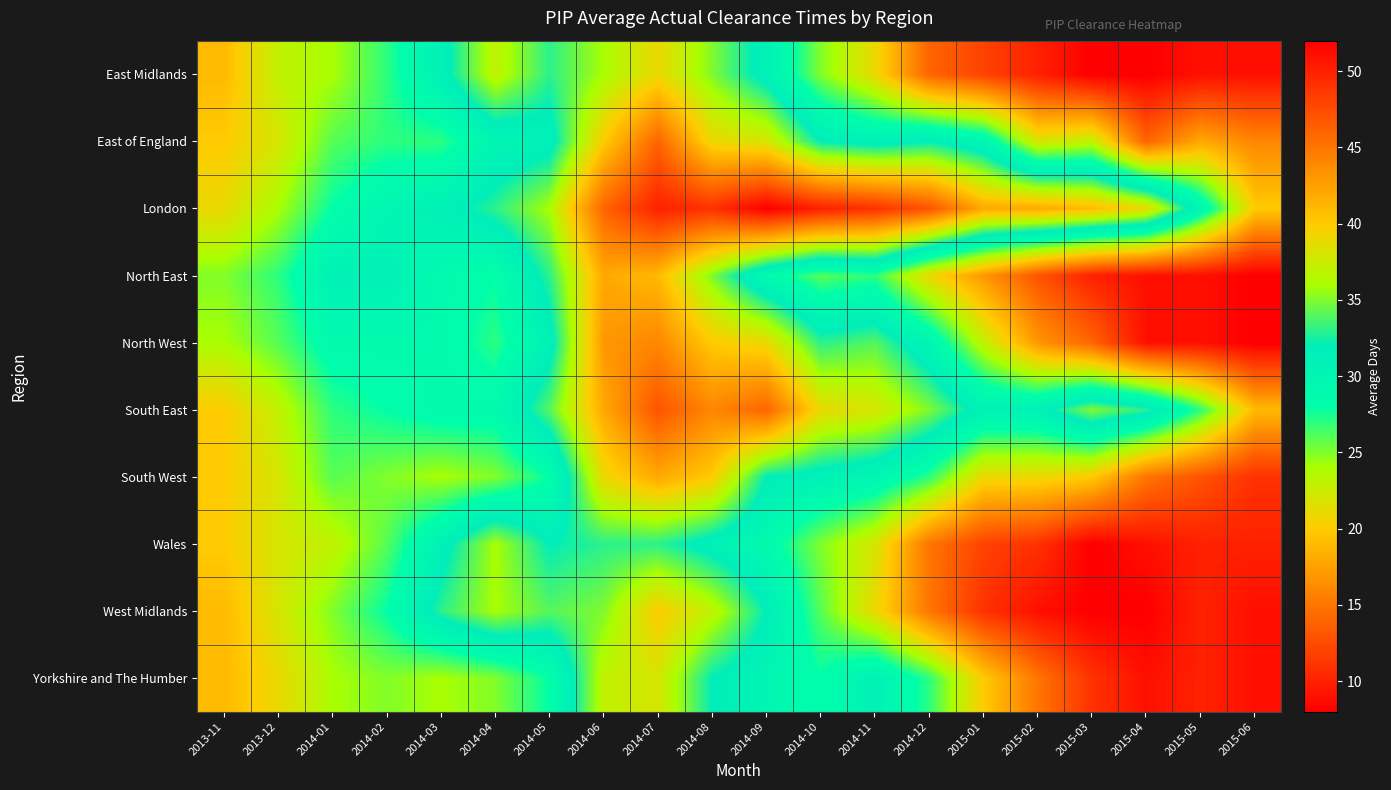

Reading right to left, extract all data points from this chart.

East Midlands: 2015-06=9	2015-05=9	2015-04=8	2015-03=8	2015-02=10	2015-01=12	2014-12=14	2014-11=21	2014-10=25	2014-09=31	2014-08=35	2014-07=39	2014-06=36	2014-05=33	2014-04=37	2014-03=31	2014-02=27	2014-01=24	2013-12=23	2013-11=19
East of England: 2015-06=16	2015-05=18	2015-04=14	2015-03=23	2015-02=22	2015-01=30	2014-12=32	2014-11=31	2014-10=32	2014-09=38	2014-08=39	2014-07=46	2014-06=40	2014-05=31	2014-04=30	2014-03=27	2014-02=27	2014-01=26	2013-12=22	2013-11=20
London: 2015-06=20	2015-05=30	2015-04=39	2015-03=41	2015-02=42	2015-01=42	2014-12=47	2014-11=49	2014-10=50	2014-09=52	2014-08=49	2014-07=50	2014-06=46	2014-05=36	2014-04=33	2014-03=31	2014-02=30	2014-01=28	2013-12=24	2013-11=21
North East: 2015-06=8	2015-05=9	2015-04=9	2015-03=10	2015-02=13	2015-01=17	2014-12=21	2014-11=27	2014-10=26	2014-09=29	2014-08=35	2014-07=41	2014-06=42	2014-05=33	2014-04=28	2014-03=29	2014-02=31	2014-01=31	2013-12=27	2013-11=25
North West: 2015-06=8	2015-05=9	2015-04=9	2015-03=14	2015-02=17	2015-01=23	2014-12=30	2014-11=34	2014-10=33	2014-09=39	2014-08=40	2014-07=44	2014-06=43	2014-05=31	2014-04=27	2014-03=29	2014-02=29	2014-01=29	2013-12=26	2013-11=24
South East: 2015-06=19	2015-05=27	2015-04=33	2015-03=35	2015-02=31	2015-01=31	2014-12=35	2014-11=38	2014-10=39	2014-09=46	2014-08=44	2014-07=47	2014-06=42	2014-05=34	2014-04=29	2014-03=29	2014-02=28	2014-01=27	2013-12=23	2013-11=20
South West: 2015-06=11	2015-05=13	2015-04=15	2015-03=20	2015-02=21	2015-01=21	2014-12=27	2014-11=30	2014-10=31	2014-09=32	2014-08=40	2014-07=42	2014-06=39	2014-05=28	2014-04=25	2014-03=24	2014-02=25	2014-01=26	2013-12=22	2013-11=20
Wales: 2015-06=10	2015-05=10	2015-04=9	2015-03=8	2015-02=11	2015-01=12	2014-12=15	2014-11=22	2014-10=25	2014-09=29	2014-08=31	2014-07=33	2014-06=33	2014-05=32	2014-04=36	2014-03=31	2014-02=26	2014-01=23	2013-12=22	2013-11=20
West Midlands: 2015-06=9	2015-05=10	2015-04=8	2015-03=8	2015-02=9	2015-01=11	2014-12=15	2014-11=21	2014-10=26	2014-09=32	2014-08=37	2014-07=40	2014-06=35	2014-05=34	2014-04=36	2014-03=33	2014-02=28	2014-01=25	2013-12=22	2013-11=19
Yorkshire and The Humber: 2015-06=9	2015-05=10	2015-04=9	2015-03=11	2015-02=15	2015-01=20	2014-12=27	2014-11=31	2014-10=28	2014-09=30	2014-08=32	2014-07=38	2014-06=37	2014-05=28	2014-04=25	2014-03=24	2014-02=25	2014-01=24	2013-12=21	2013-11=19